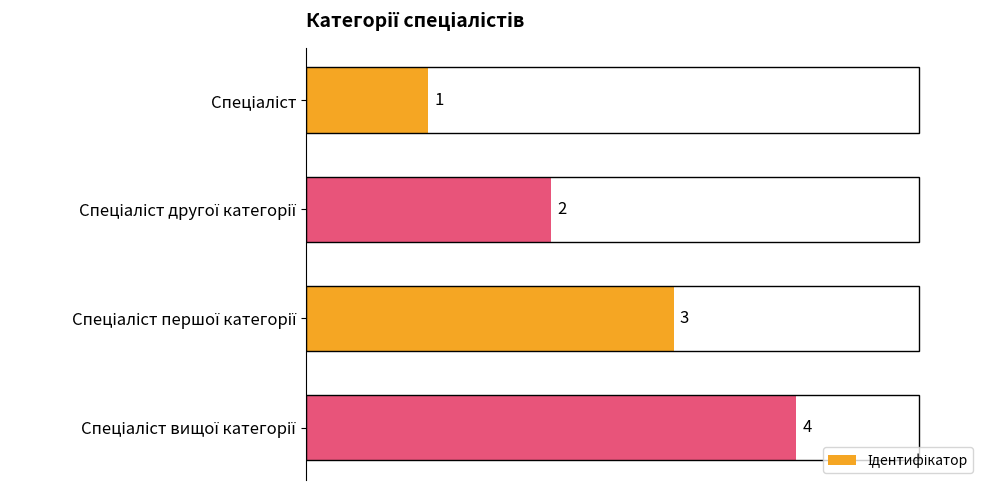

How many values are between 2 and 4?

3